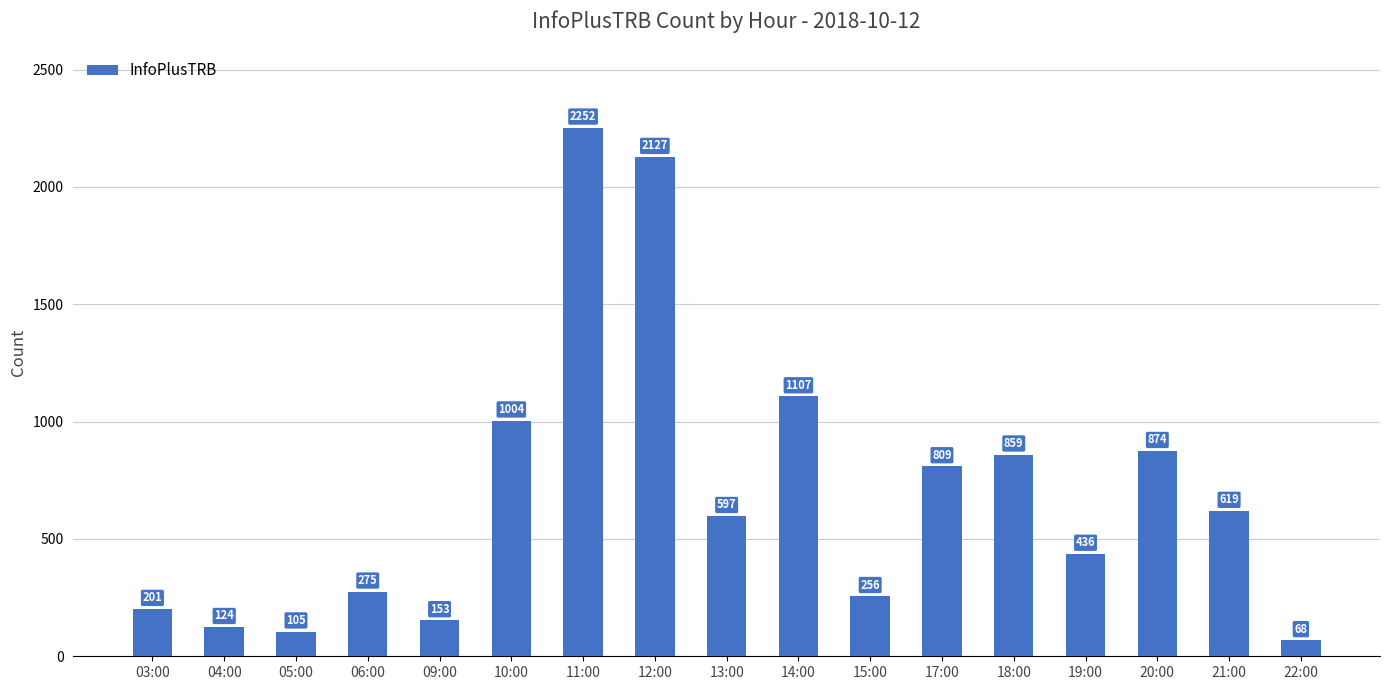

What is the ratio of the value at 05:00 to the value at 03:00?

0.5